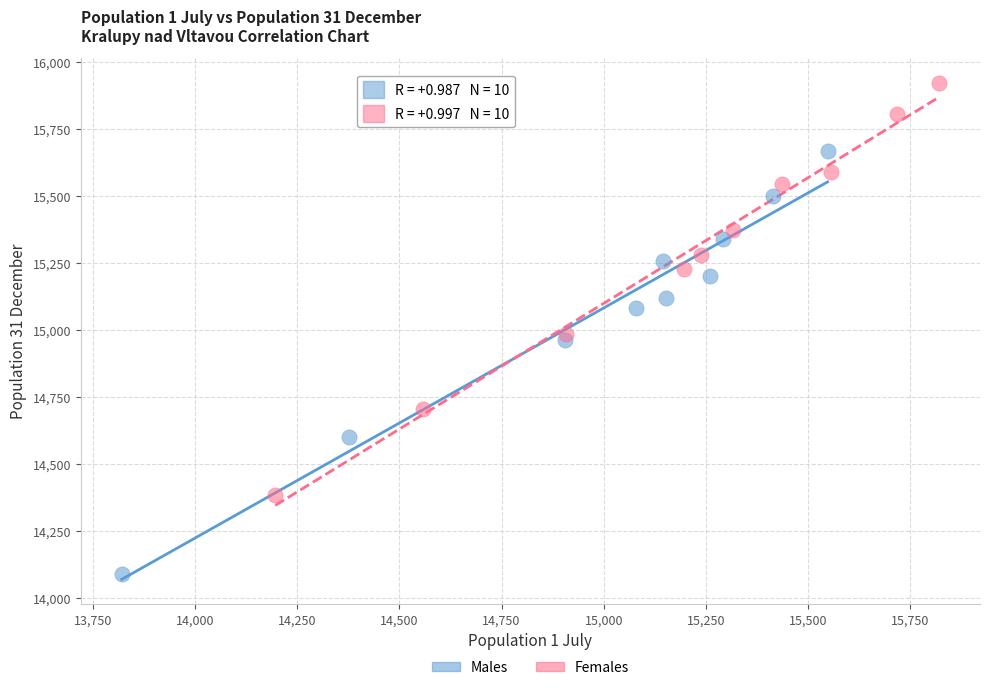

Which series has the largest Y range (max minus min)?

Males